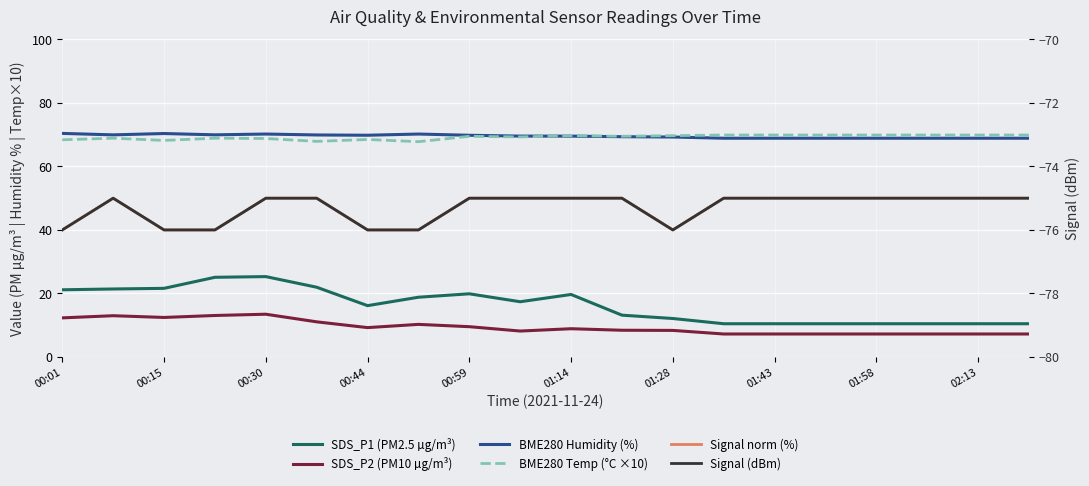

What is the difference between the maximum and minimum values in the SDS_P1 (PM2.5 µg/m³) series?

14.9